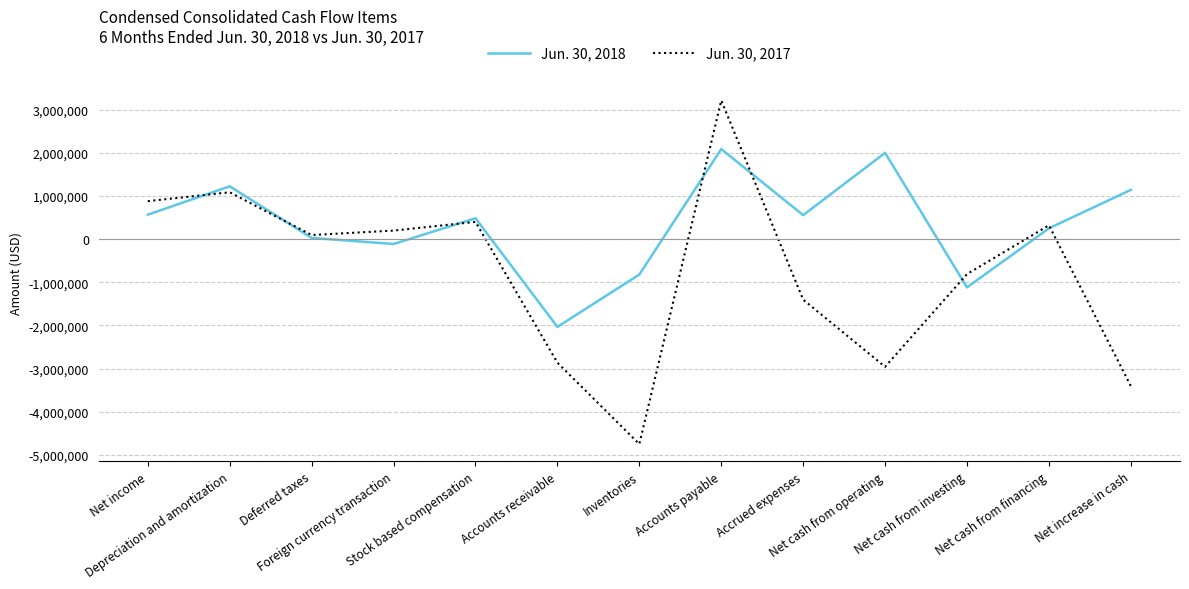

What is the total value across all series at Net increase in cash?

-2265000